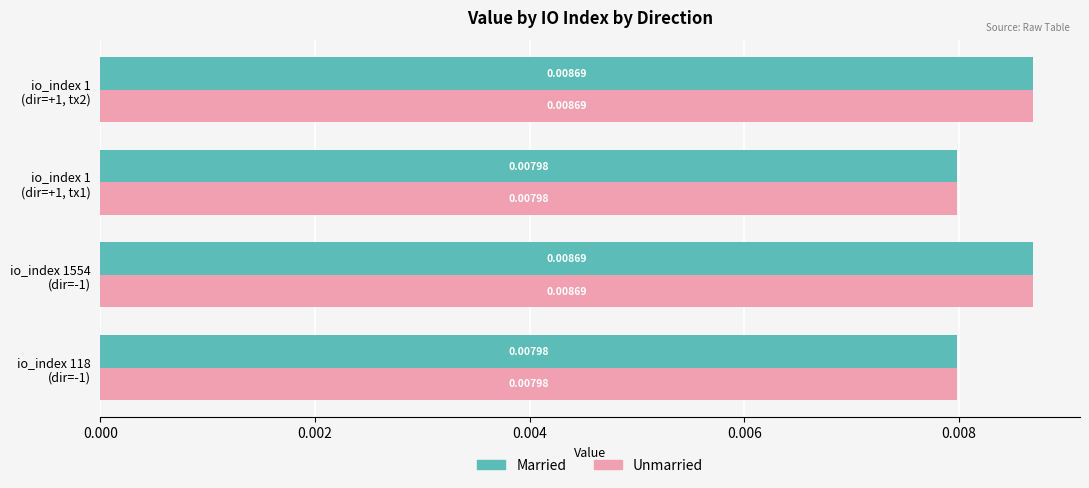

At how many categories does at least one series exceed 0?

4